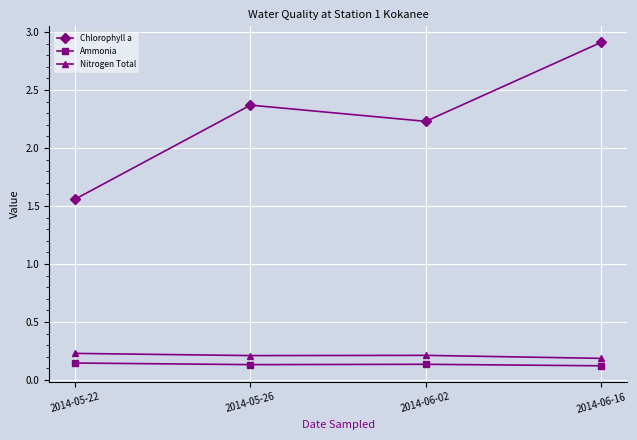

Where does the Chlorophyll a series first go above 2?

2014-05-26